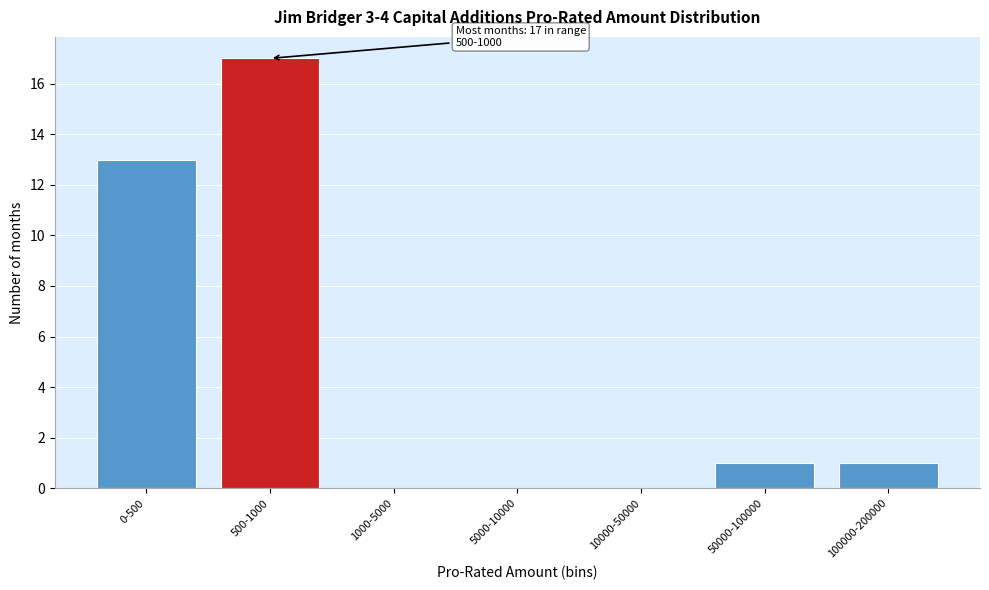

Reading left to right, extract all data points from this chart.

0-500=13	500-1000=17	1000-5000=0	5000-10000=0	10000-50000=0	50000-100000=1	100000-200000=1